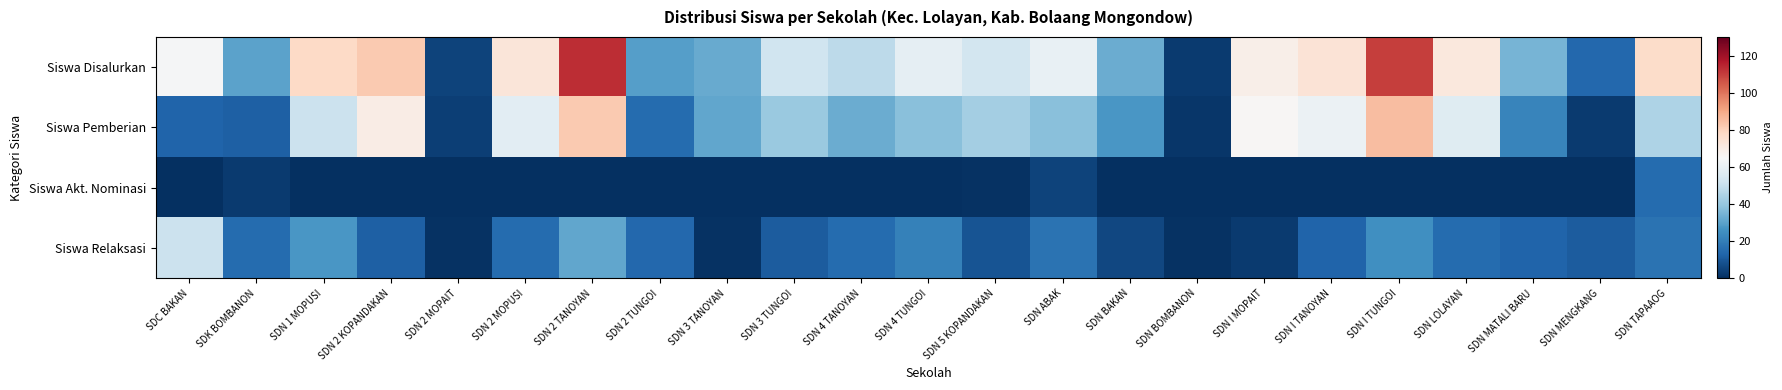

Which series has the largest total across all categories?

Siswa Disalurkan